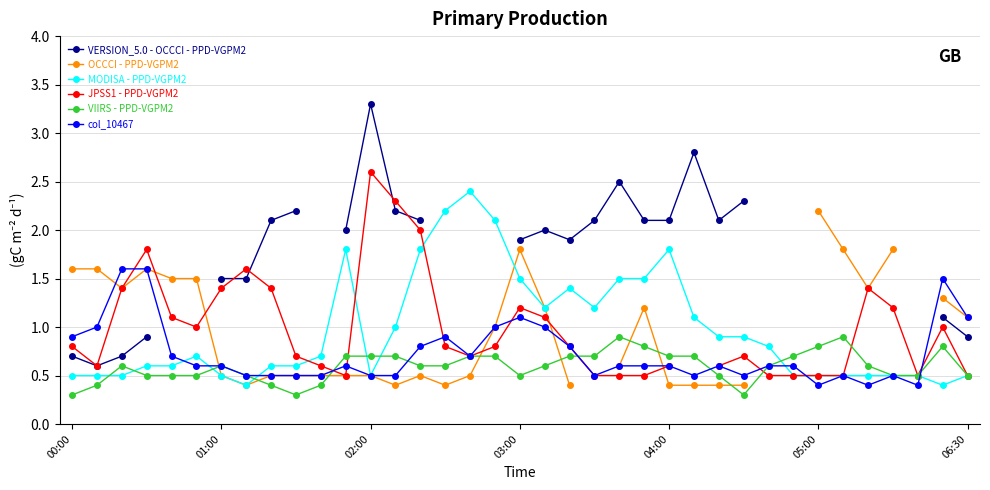

What is the highest value of the VIIRS - PPD-VGPM2 series?

0.9